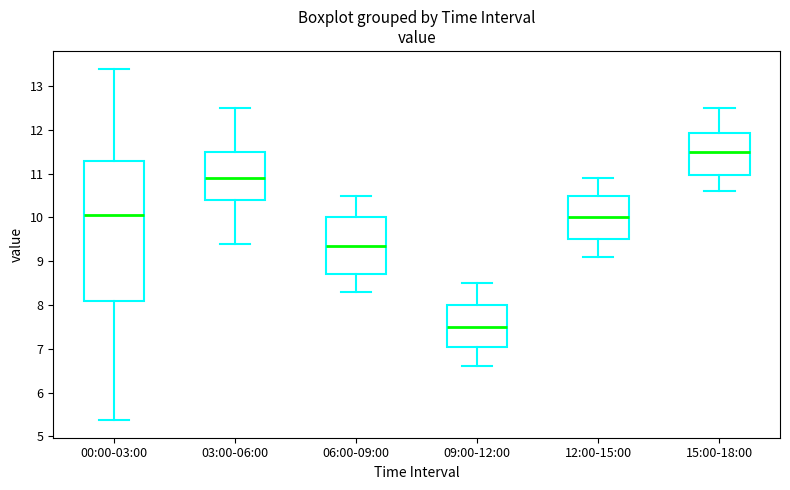

Where does the median line of the box for 12:00-15:00 sit on the y-axis? The values are not printed on the chart, so give them approximately, as read against the axis.

10.0